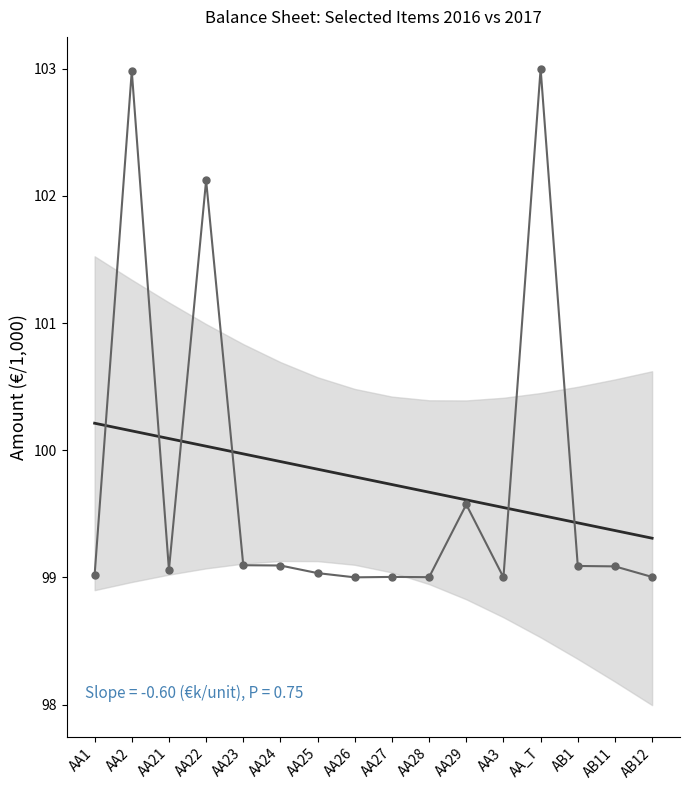

What is the label of the 10th point from the left?

AA28